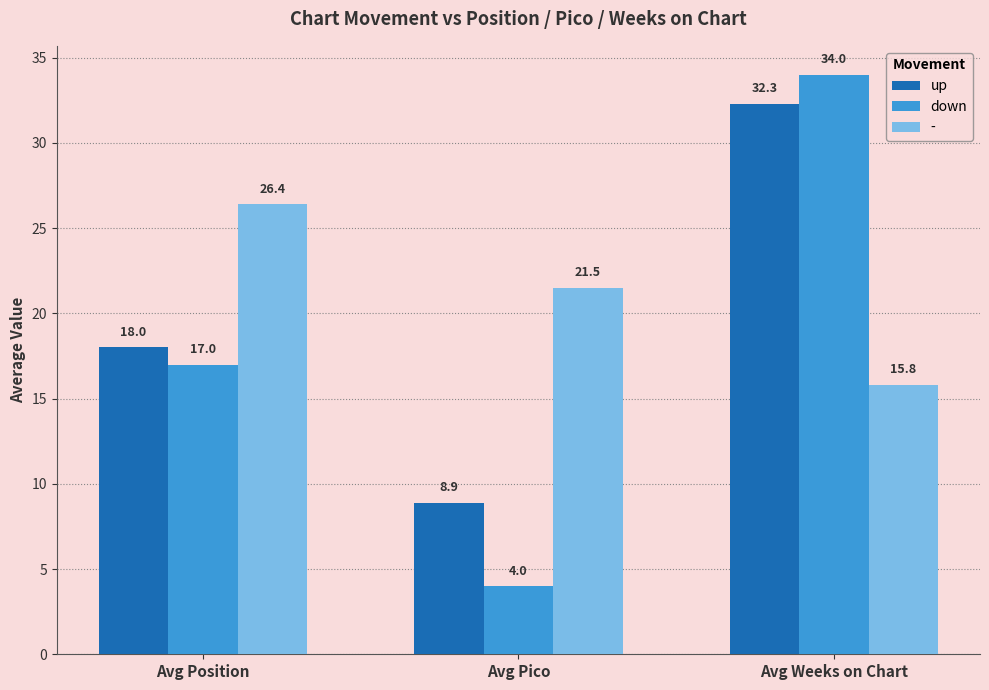

At which label does up reach its minimum?

Avg Pico